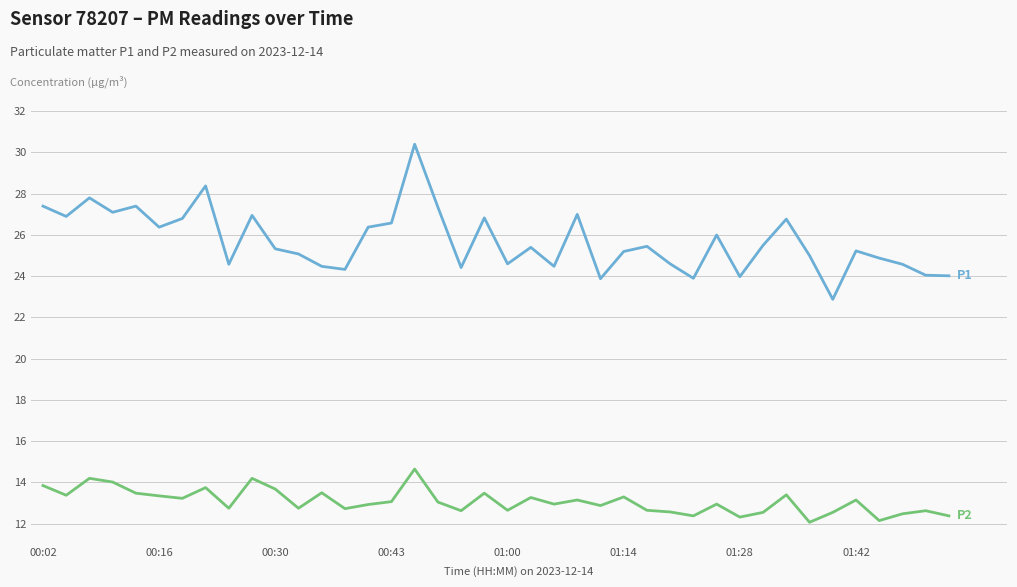

What is the maximum value shown in the chart?

30.4